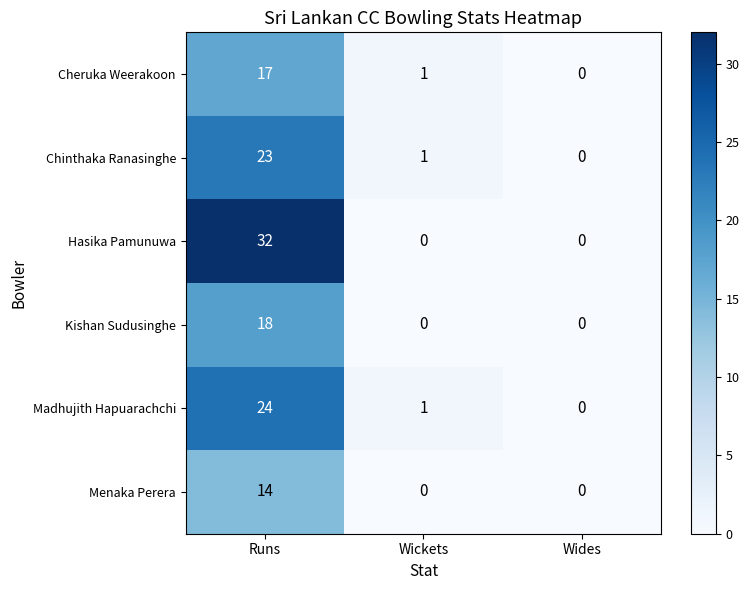

Which series has the largest range (max minus min)?

Hasika Pamunuwa